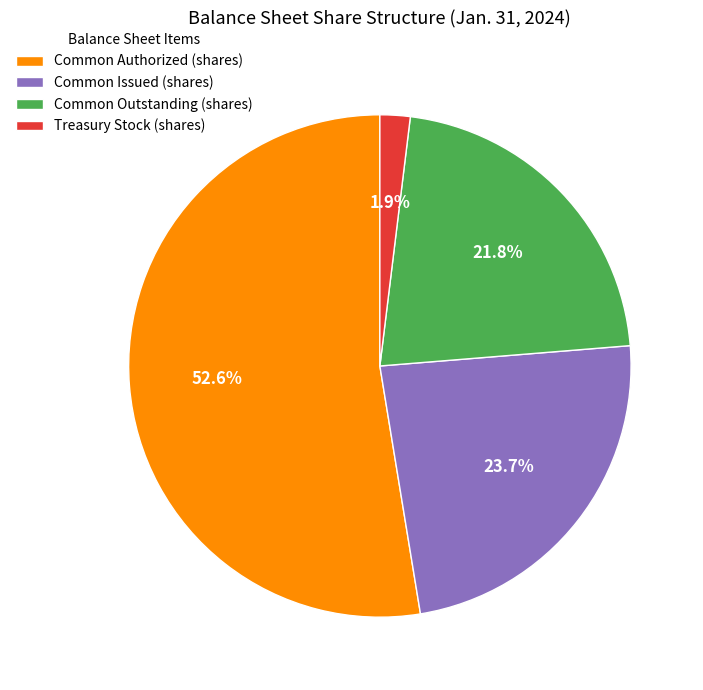

Is there any slice that represents more than half of the pie?

Yes